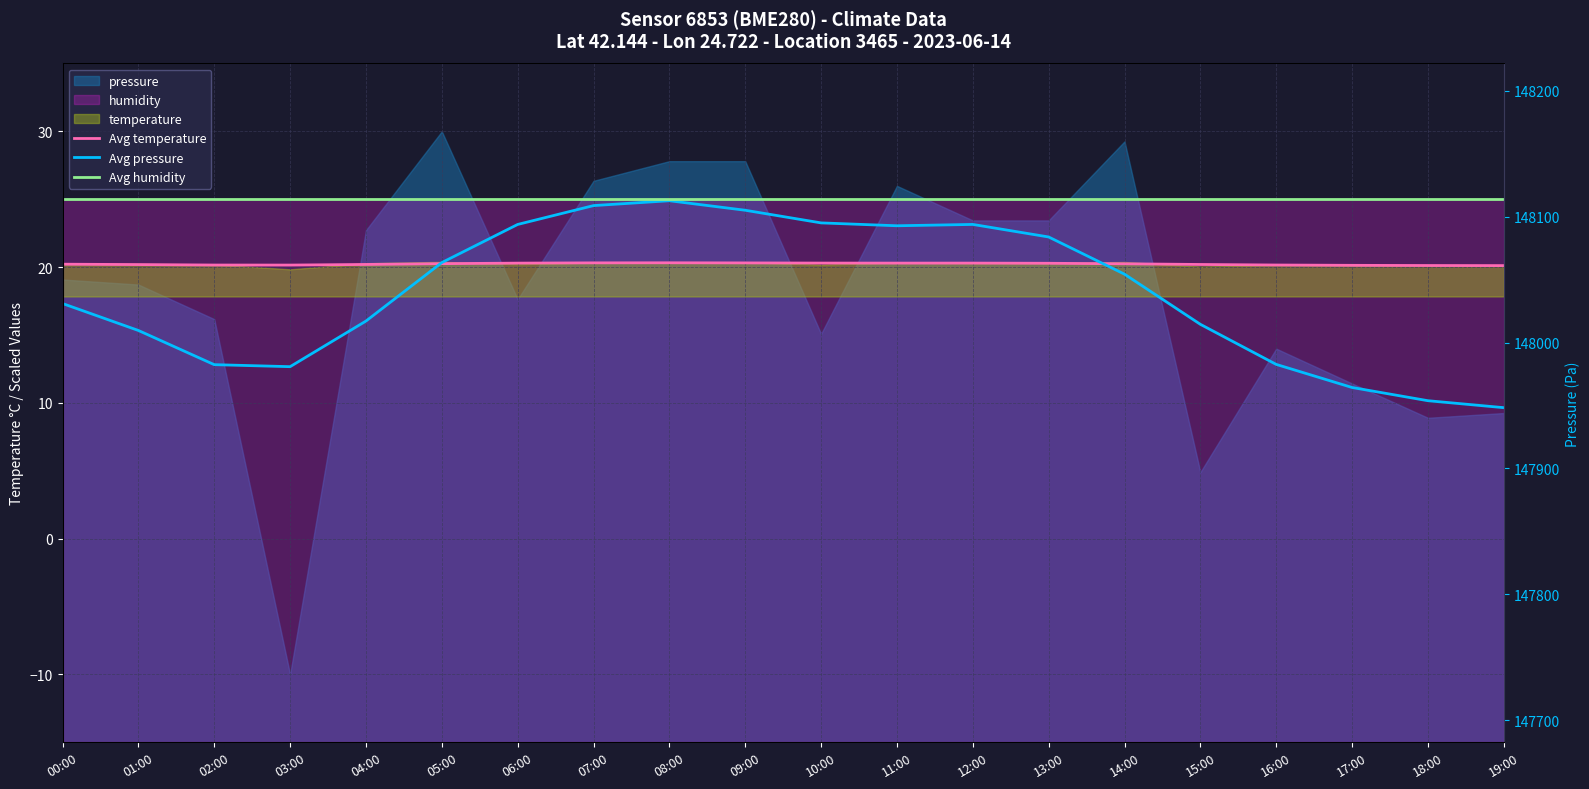

At which category does Avg pressure reach its first local peak?

08:00